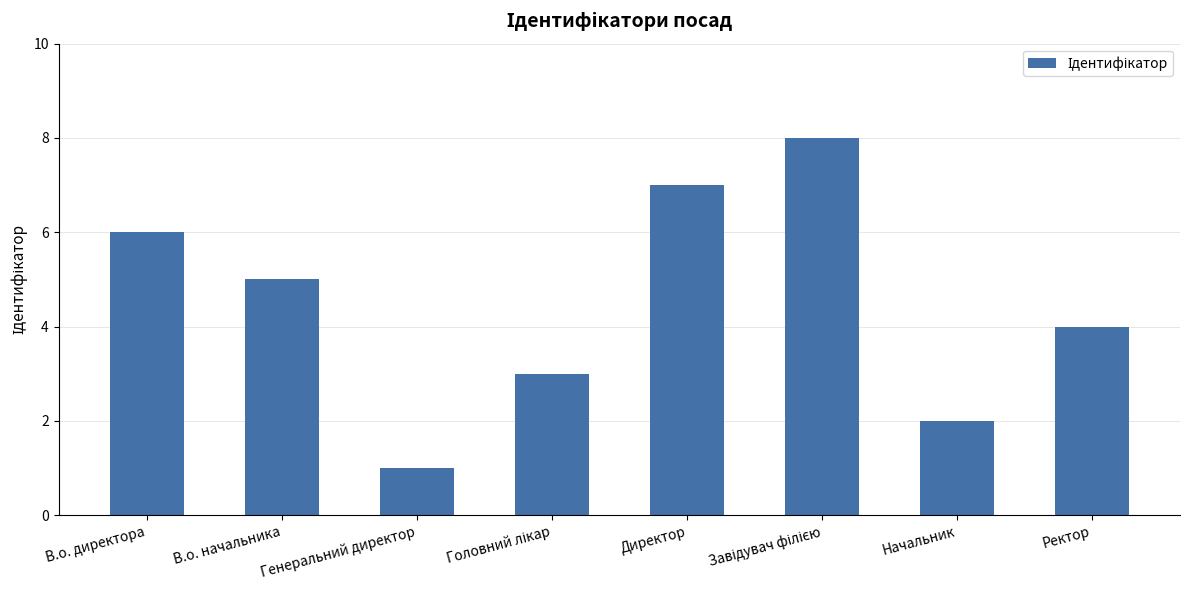

Between Генеральний директор and Ректор, which is larger?

Ректор